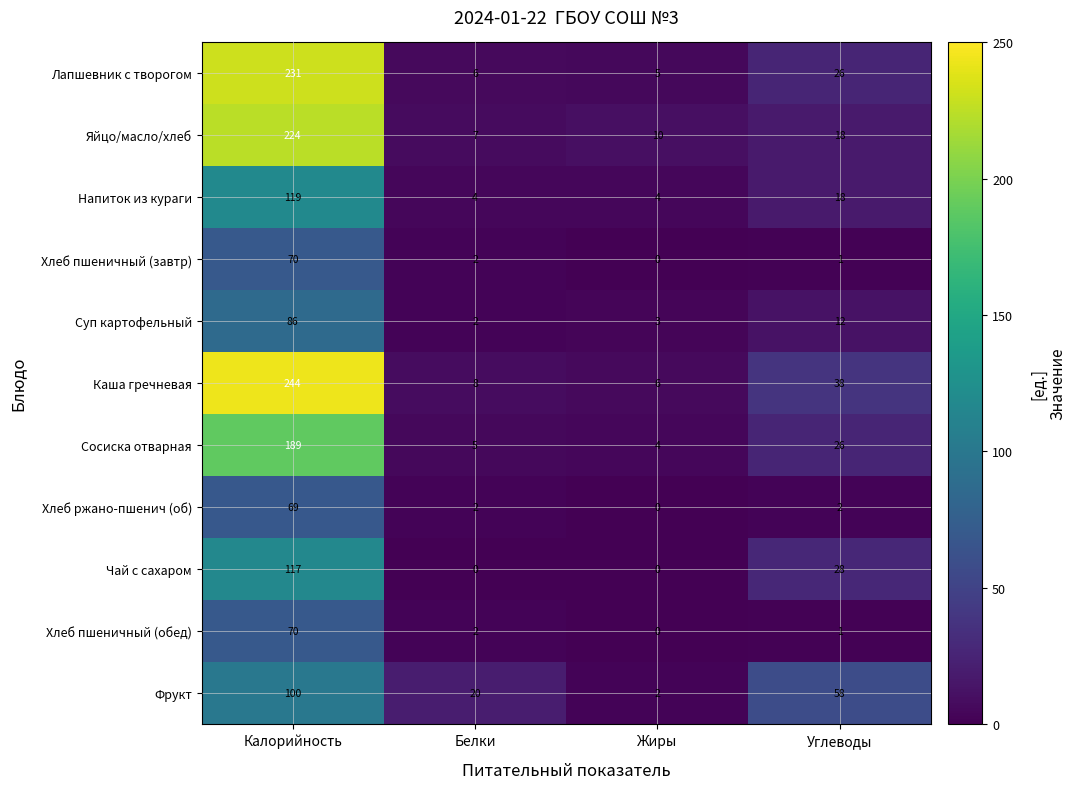

Which series has the largest range (max minus min)?

Каша гречневая